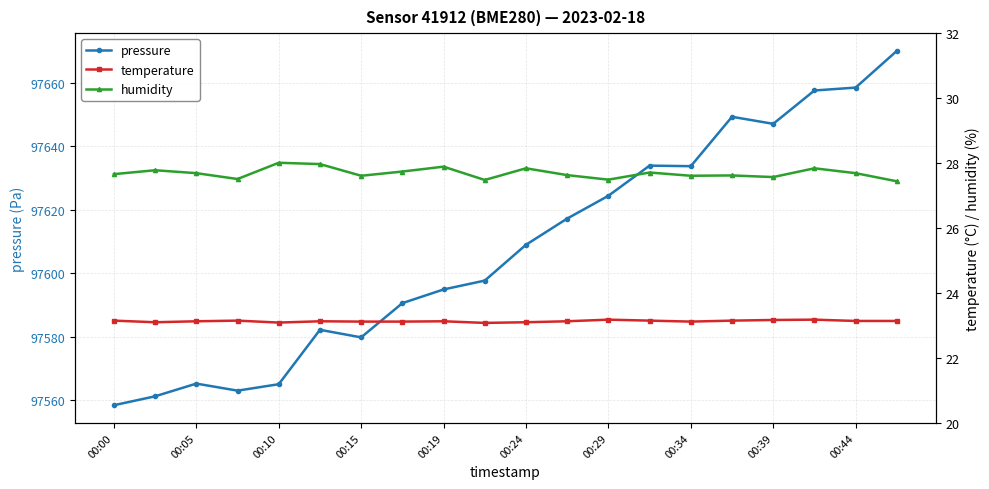

The pressure series shows 97594.8 at 00:19. True or false?

True